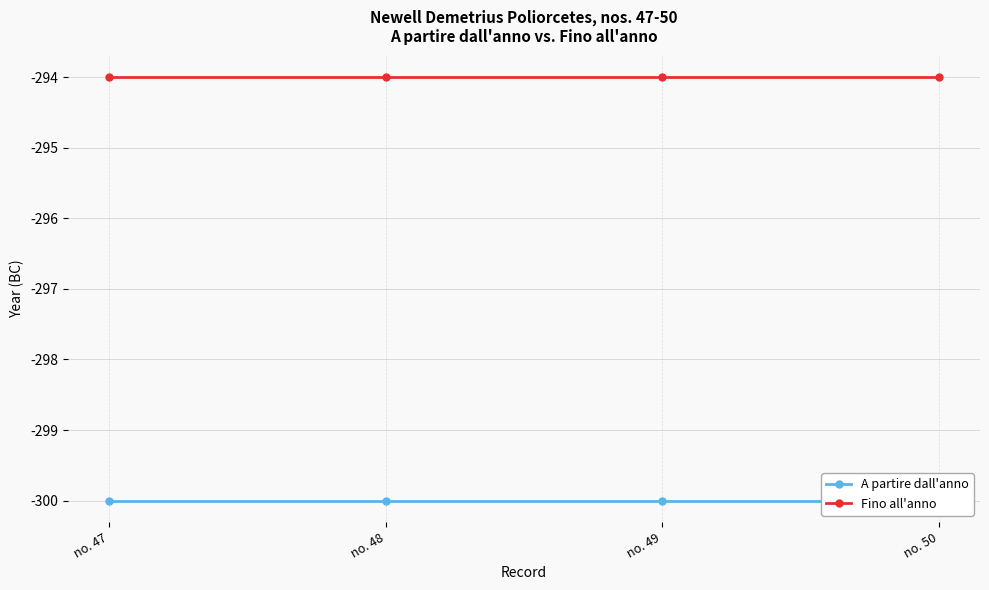

At which label is A partire dall'anno closest to -300?

no. 47